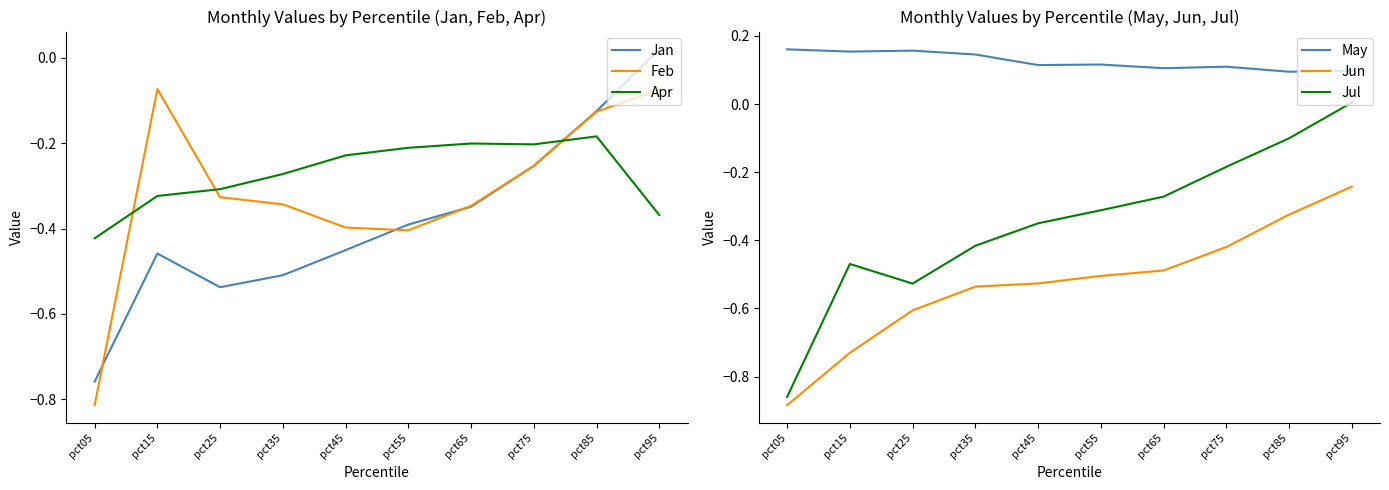

What are all the series names shown in the legend?

Jan, Feb, Apr, May, Jun, Jul